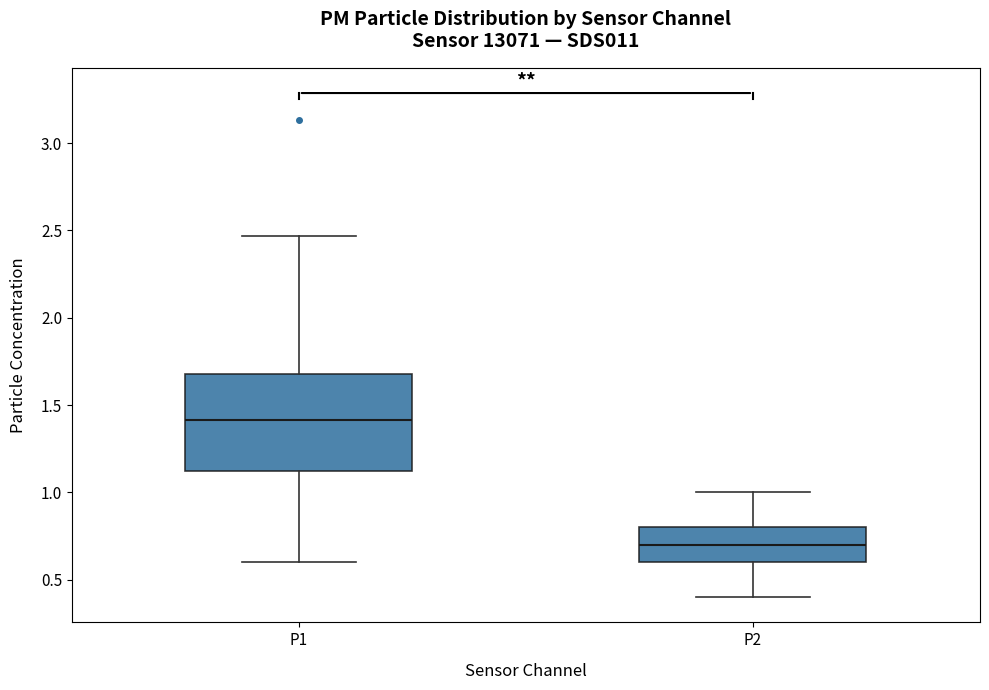

Which box is the tallest, from its lower edge to its upper edge?

P1